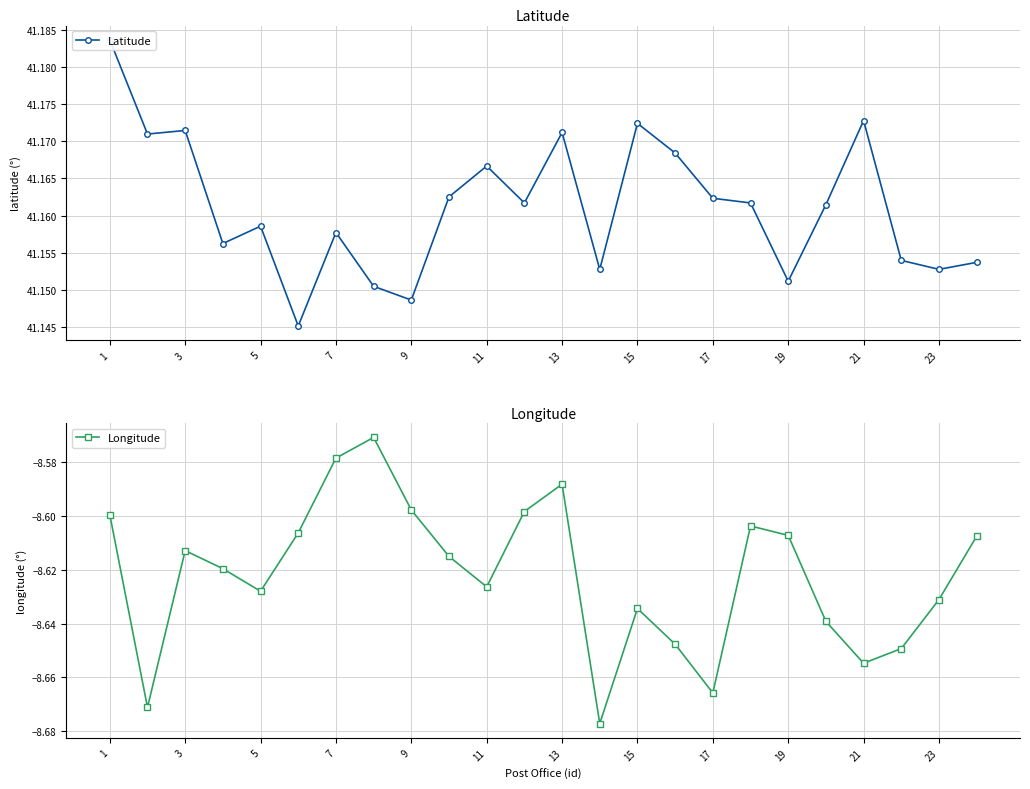

What is the average value of the Latitude series?

41.2